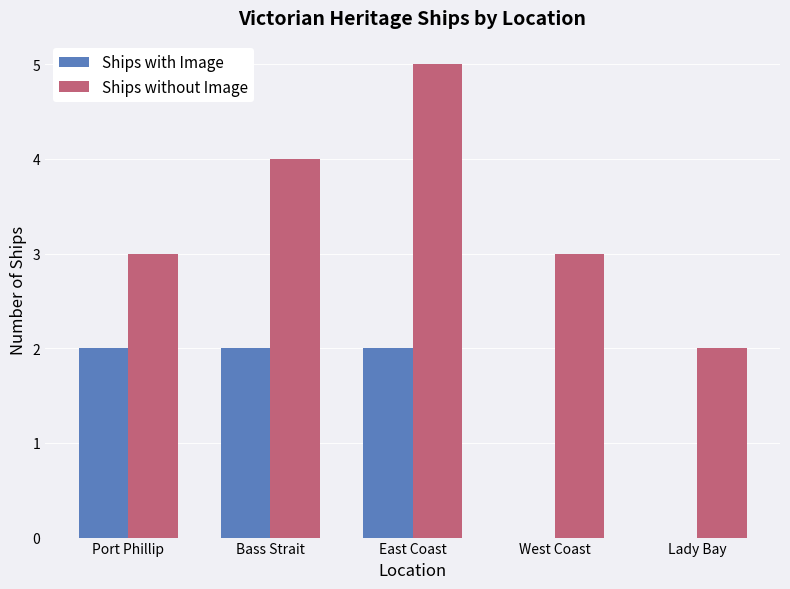

What is the maximum value shown in the chart?

5